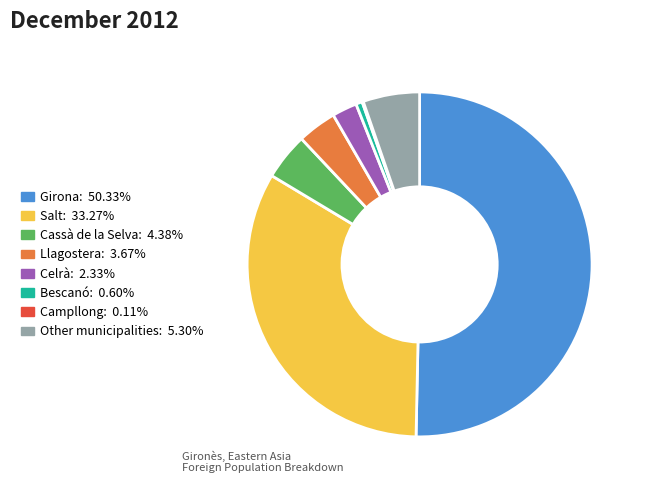

What is the ratio of the value at Celrà to the value at Other municipalities?

0.4